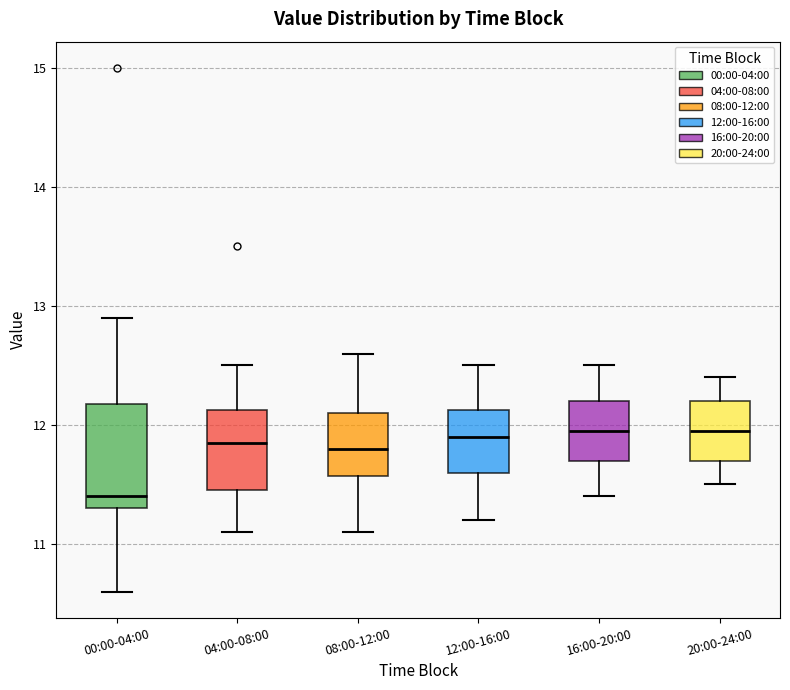

Comparing the boxes themselves (not the whiskers), which one is the tallest?

00:00-04:00